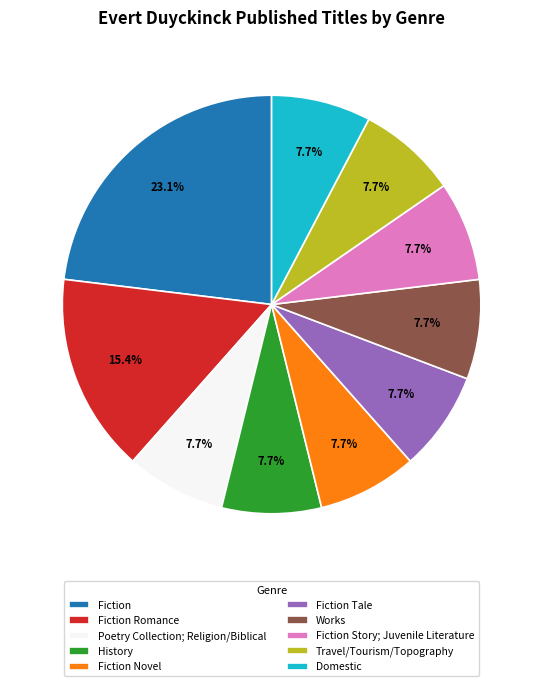

Do Travel/Tourism/Topography and Works together represent more than half of the pie?

No